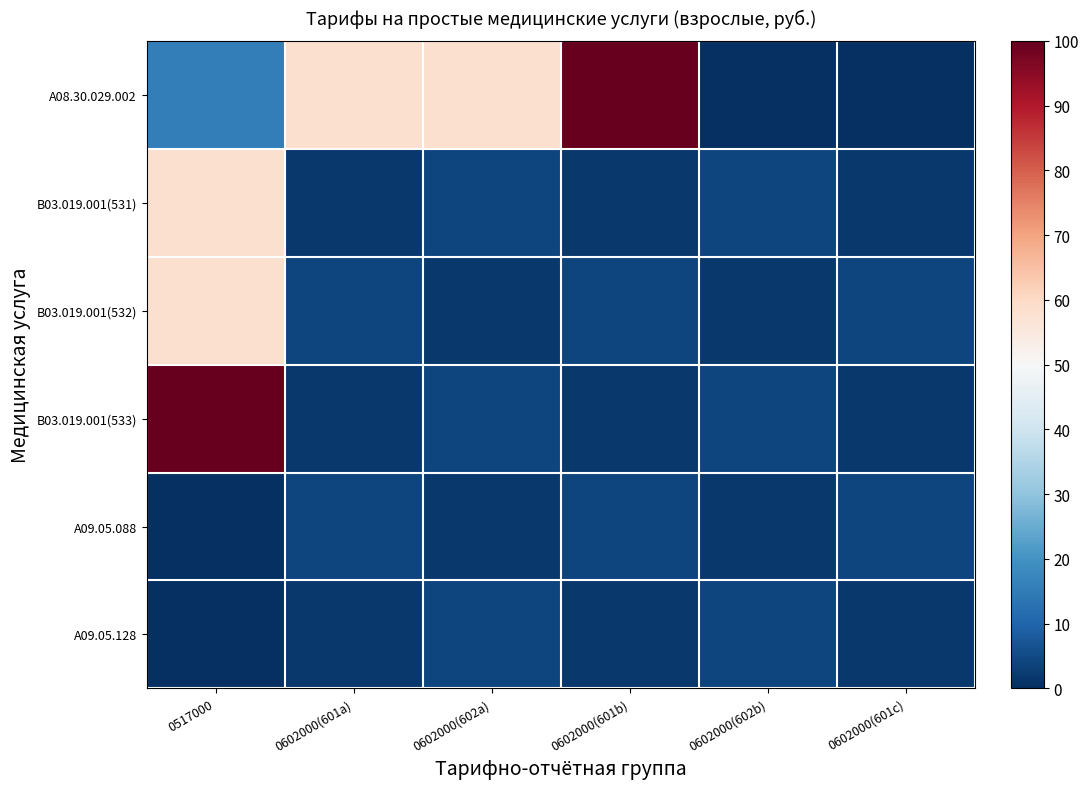

Reading left to right, what are all the values shown in this chart?

A08.30.029.002: 0517000=15.5	0602000(601a)=58.2	0602000(602a)=58.2	0602000(601b)=100.0	0602000(602b)=0.0	0602000(601c)=0.0
B03.019.001(531): 0517000=58.2	0602000(601a)=1.7	0602000(602a)=4.1	0602000(601b)=1.7	0602000(602b)=4.1	0602000(601c)=1.7
B03.019.001(532): 0517000=58.2	0602000(601a)=4.1	0602000(602a)=1.7	0602000(601b)=4.1	0602000(602b)=1.7	0602000(601c)=4.1
B03.019.001(533): 0517000=100.0	0602000(601a)=1.7	0602000(602a)=4.1	0602000(601b)=1.7	0602000(602b)=4.1	0602000(601c)=1.7
A09.05.088: 0517000=0.0	0602000(601a)=4.1	0602000(602a)=1.7	0602000(601b)=4.1	0602000(602b)=1.7	0602000(601c)=4.1
A09.05.128: 0517000=0.0	0602000(601a)=1.7	0602000(602a)=4.1	0602000(601b)=1.7	0602000(602b)=4.1	0602000(601c)=1.7